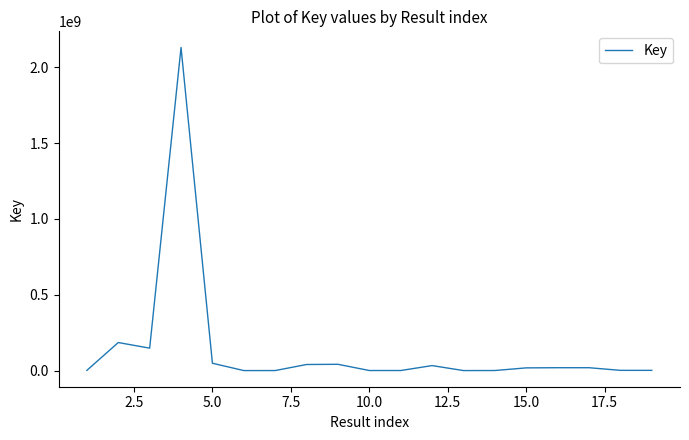

What is the difference between the maximum and minimum values?

2130229032